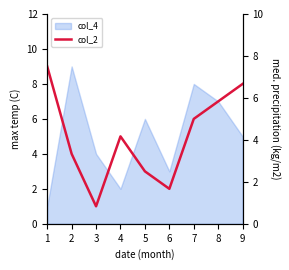

True or false: there are more than 1 points higher than both neighbors.

False